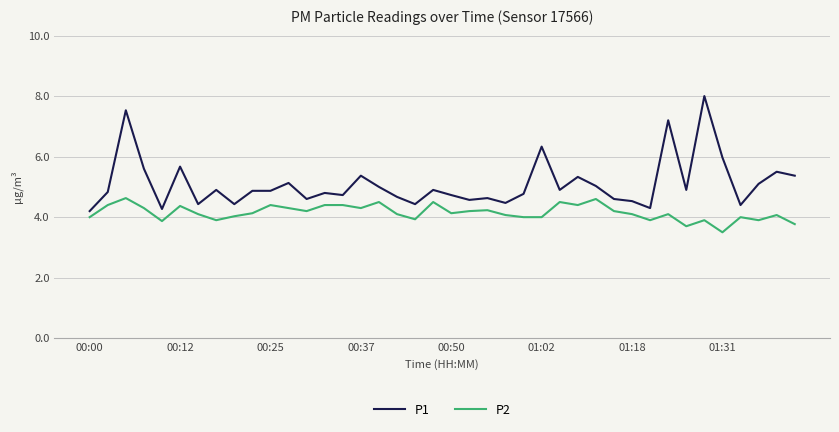

What is the greatest value displayed?

8.0